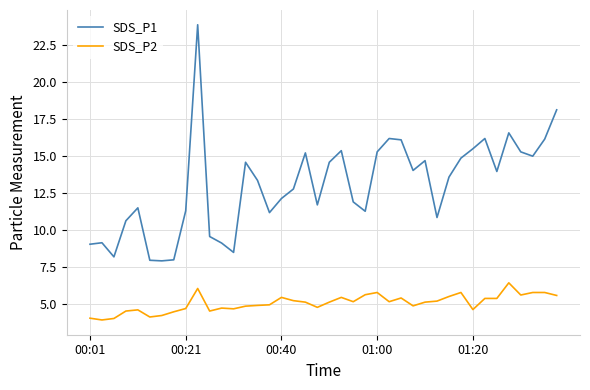

True or false: SDS_P1 and SDS_P2 intersect in this chart.

False